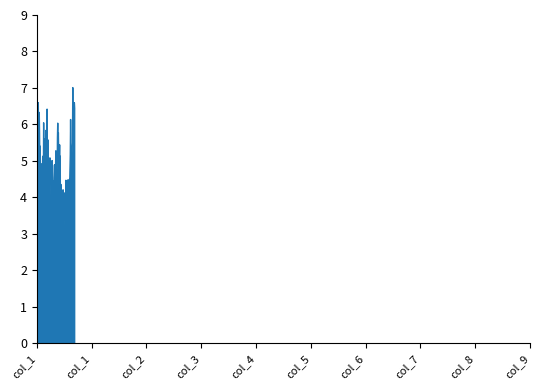

What is the difference between the maximum and minimum values?

5.0